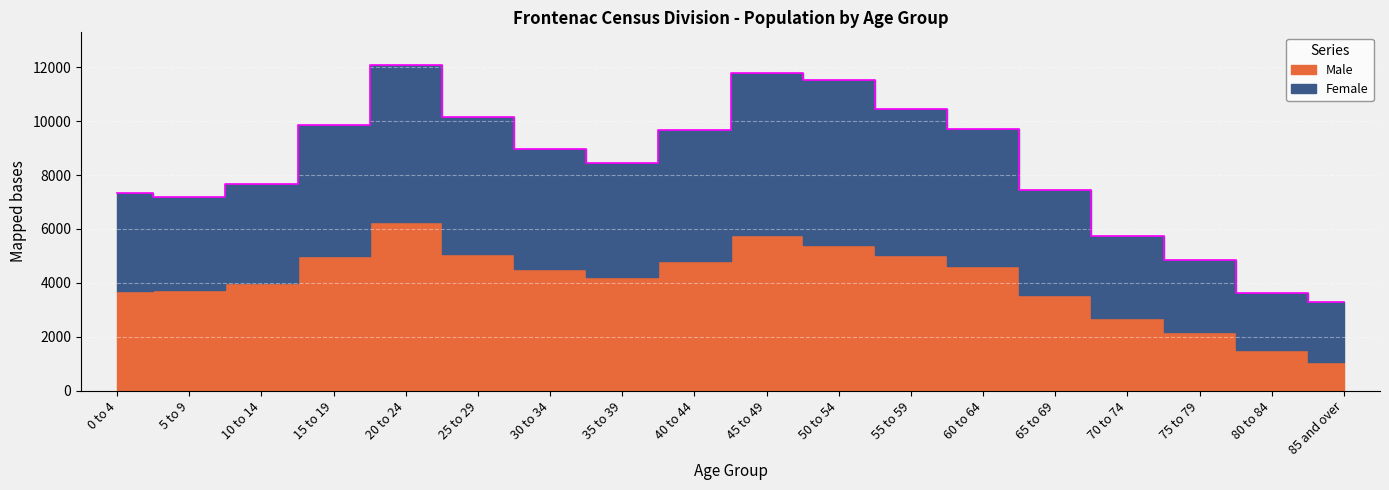

At which category does the chart reach its minimum across all series?

85 and over